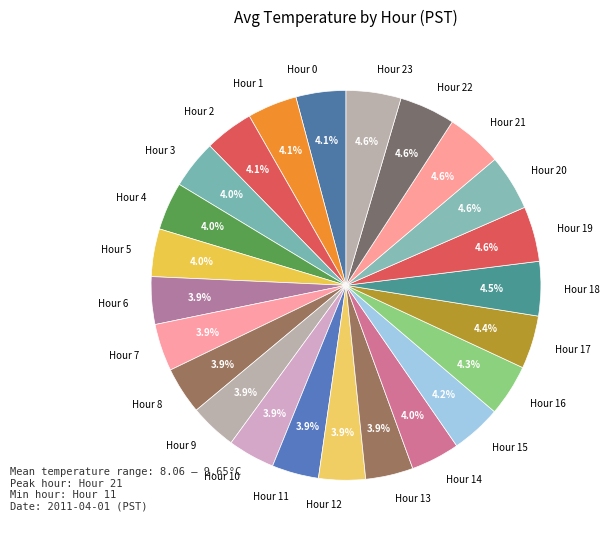

What is the total percentage of Hour 12 and Hour 11?

7.8%